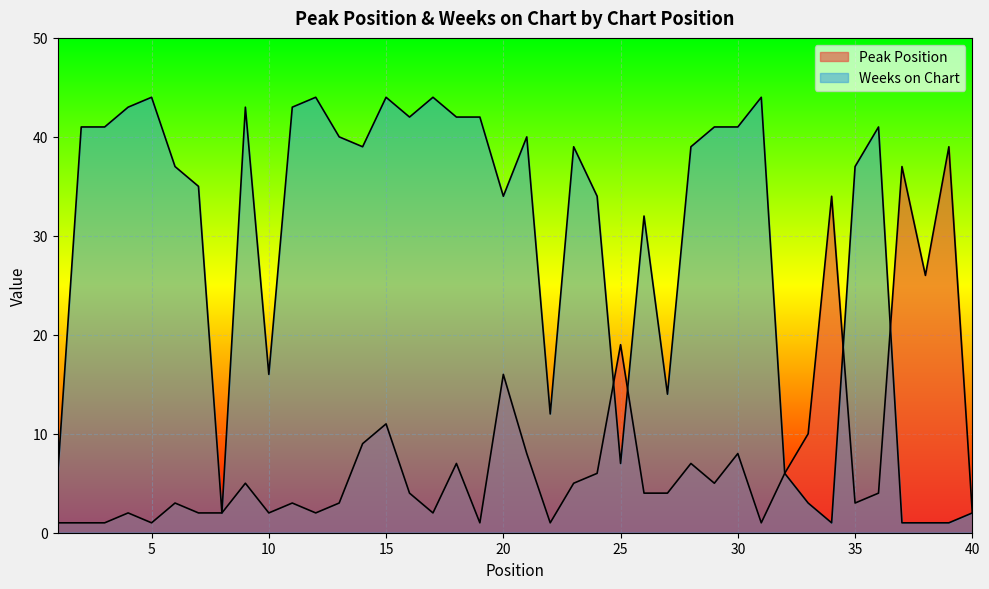

How many lines are shown in the chart?

2